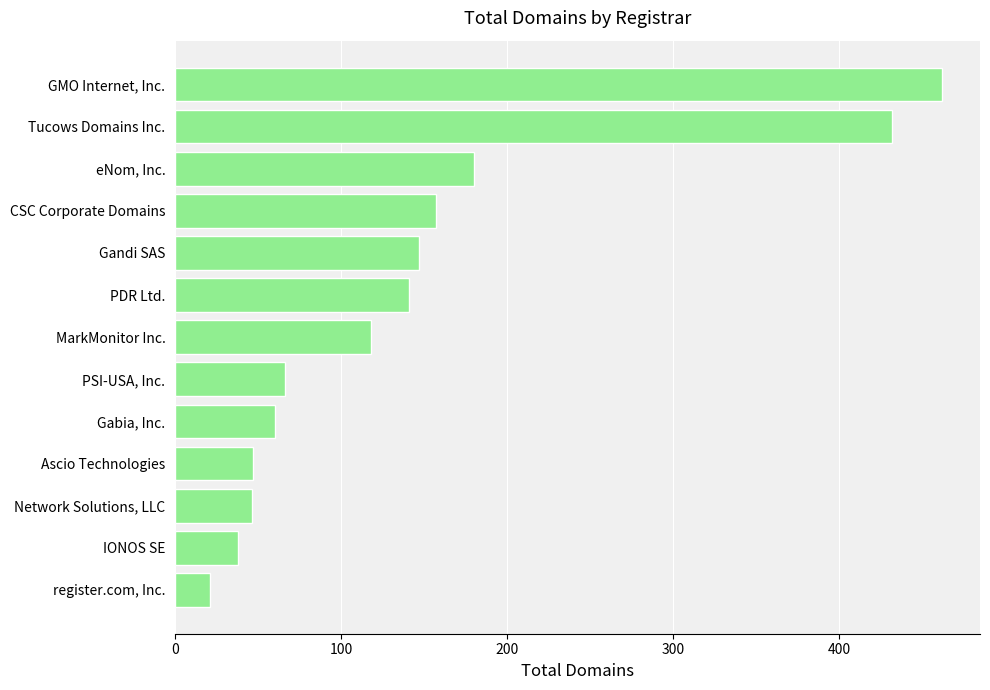

What is the difference between the second highest and minimum values?

411